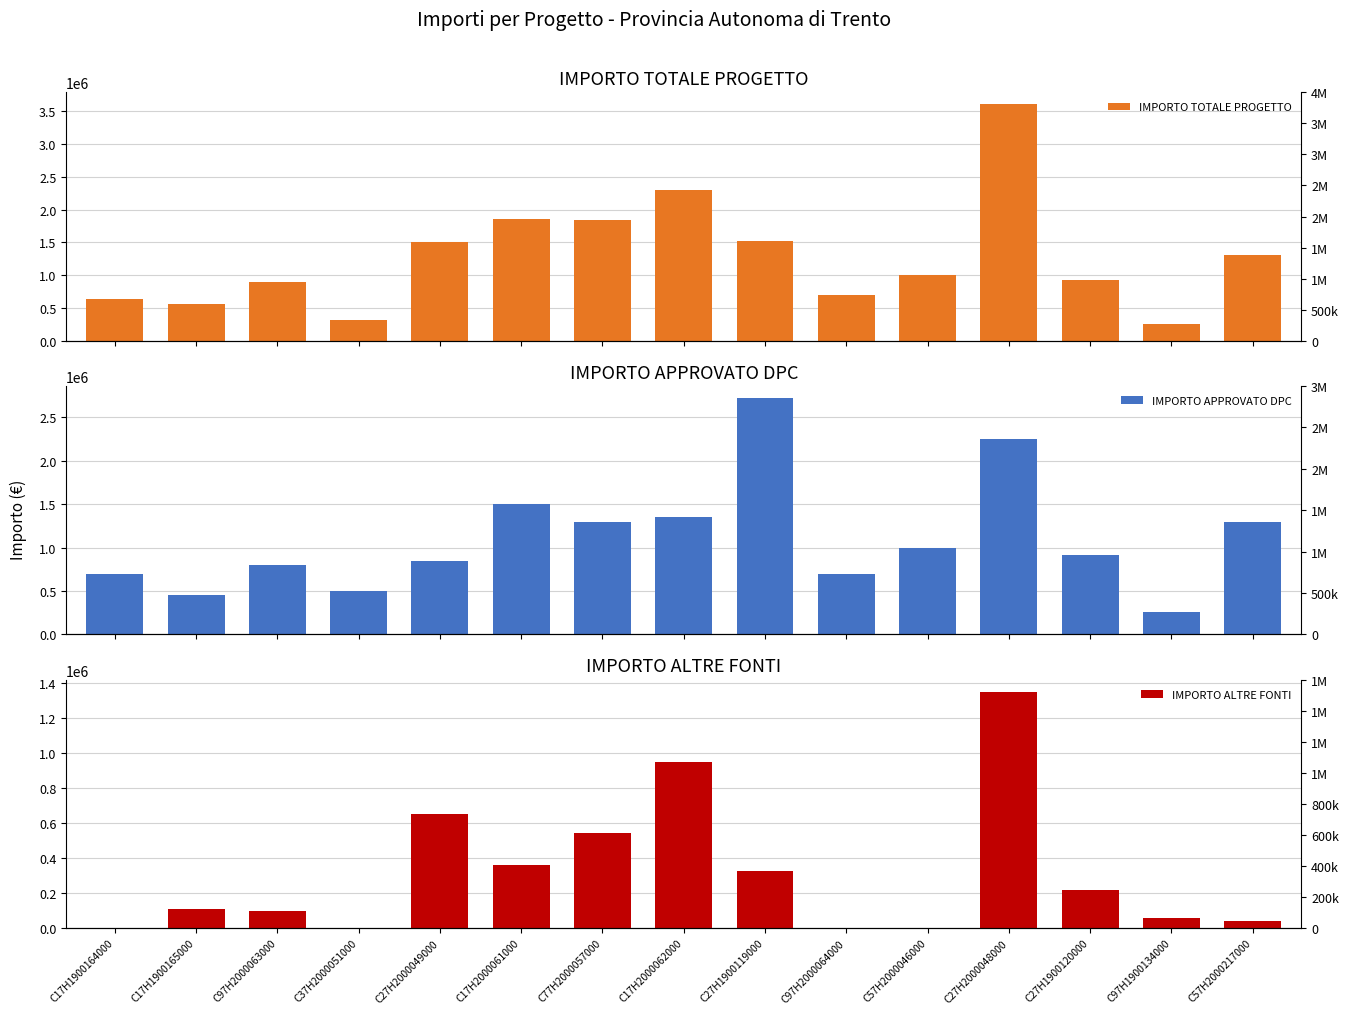

What is the difference between the maximum and second lowest values in the IMPORTO TOTALE PROGETTO series?

3298398.6